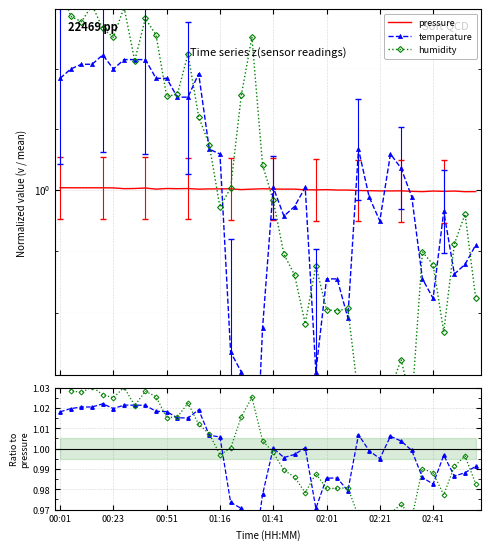

What is the difference between the second highest and second lowest values in the humidity series?

0.1